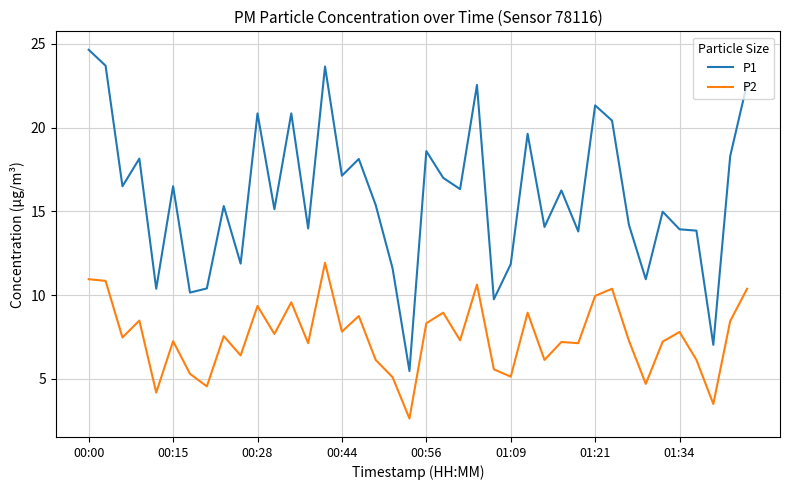

Rank the series by their maximum value, from lowest to highest.

P2, P1